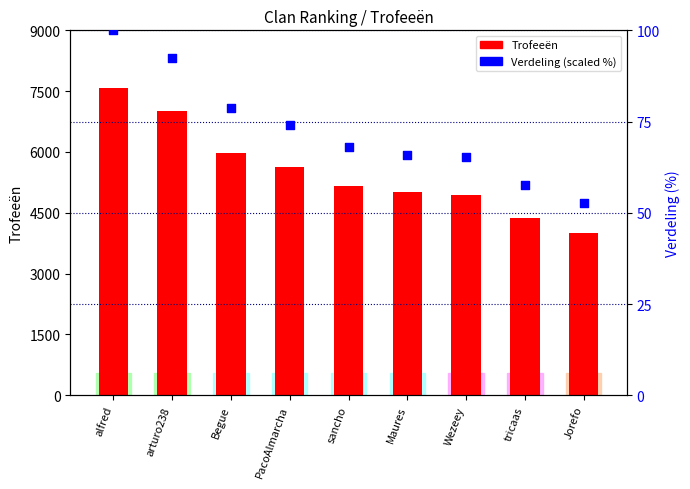

At how many categories does at least one series exceed 4433?

7